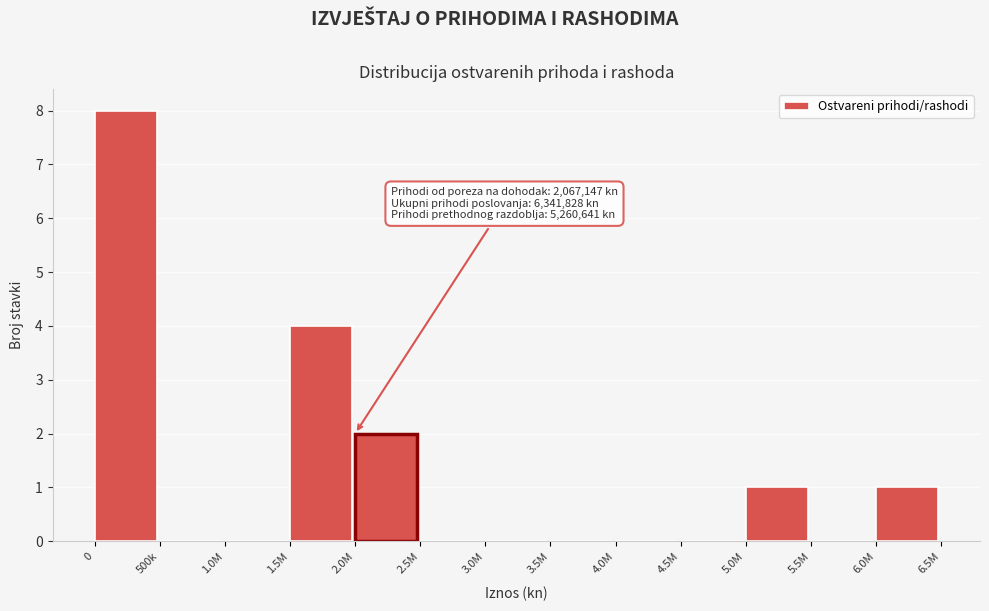

Reading left to right, what are all the values shown in this chart?

0=8	500k=0	1.0M=0	1.5M=4	2.0M=2	2.5M=0	3.0M=0	3.5M=0	4.0M=0	4.5M=0	5.0M=1	5.5M=0	6.0M=1